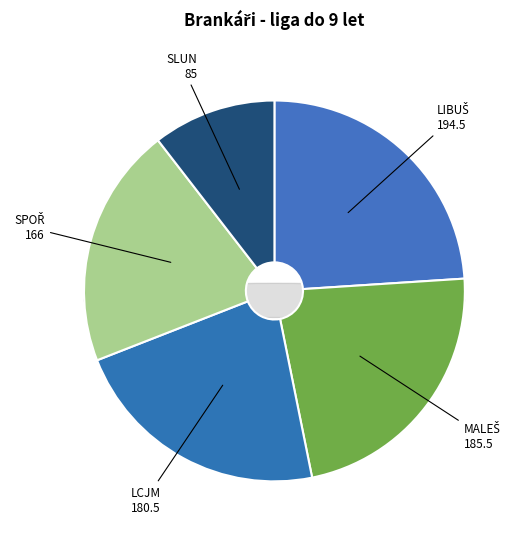

What is the change in value from MALEŠ to LCJM?

-5.0